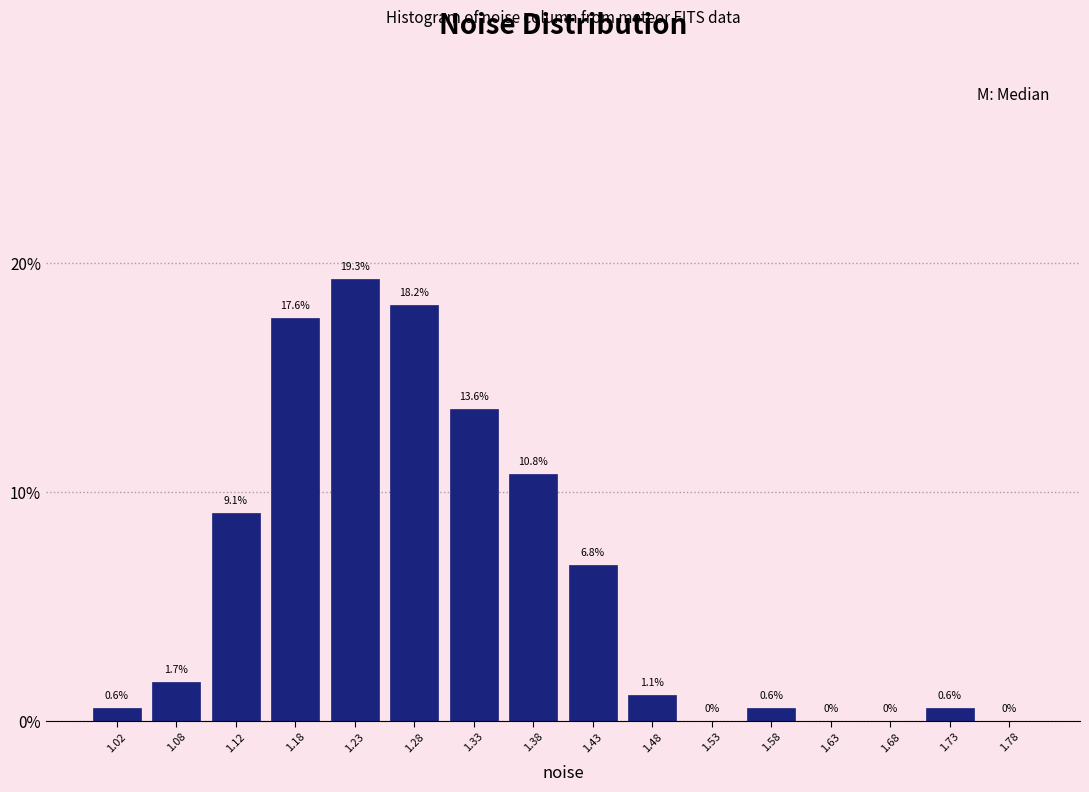

Reading left to right, list every bar in this chart as the range it spans on the x-axis followed by its height.

1.00 to 1.05: 0.6
1.05 to 1.10: 1.7
1.10 to 1.15: 9.1
1.15 to 1.20: 17.6
1.20 to 1.25: 19.3
1.25 to 1.30: 18.2
1.30 to 1.35: 13.6
1.35 to 1.40: 10.8
1.40 to 1.45: 6.8
1.45 to 1.50: 1.1
1.50 to 1.55: 0.0
1.55 to 1.60: 0.6
1.60 to 1.65: 0.0
1.65 to 1.70: 0.0
1.70 to 1.75: 0.6
1.75 to 1.80: 0.0